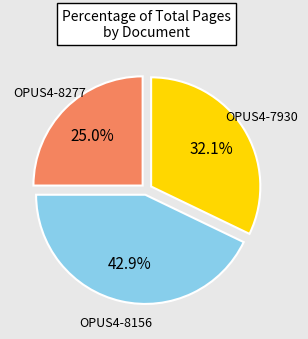

Is there any slice that represents more than half of the pie?

No